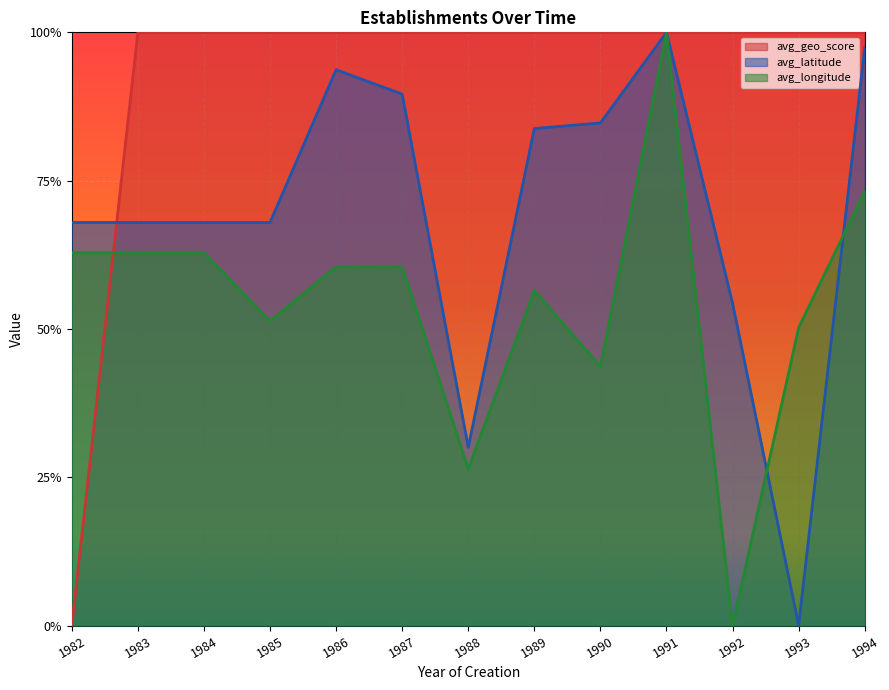

What is the spread (max minus min) of values at 1982?

0.7